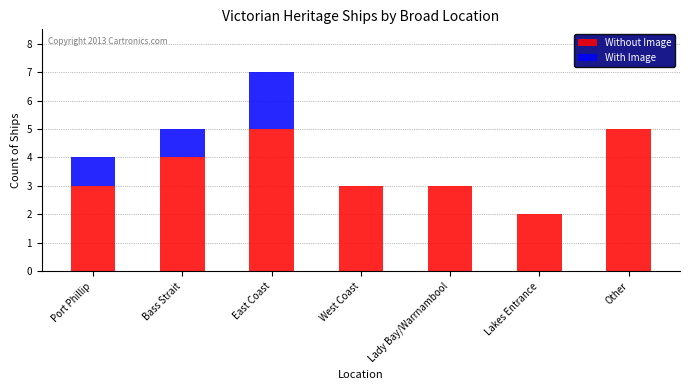

What is the sum of the Without Image values at Bass Strait and Lady Bay/Warrnambool?

7